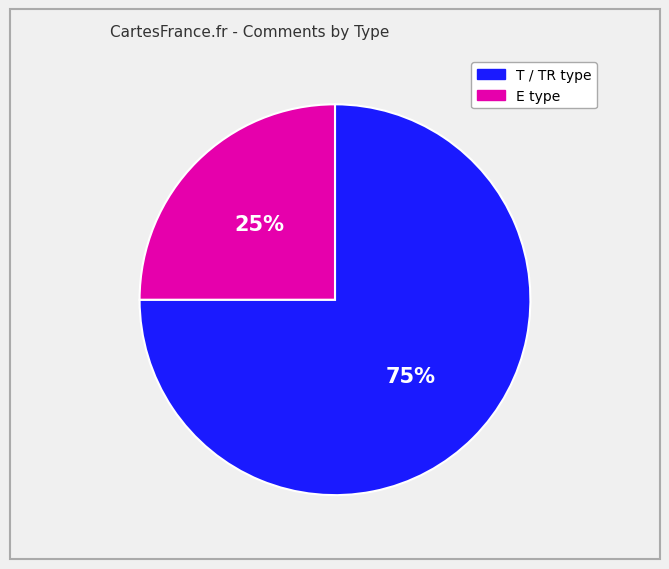

To the nearest percent, what is the difference between the largest and smallest slice percentages?

50%